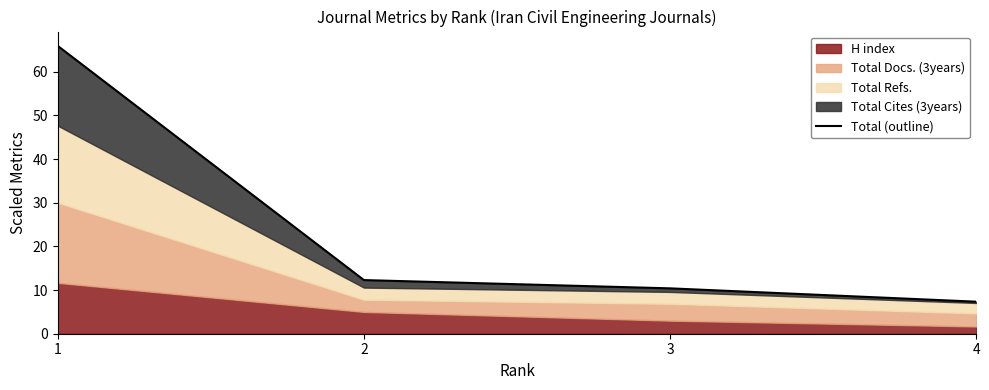

What is the difference between the maximum and minimum values?

58.6